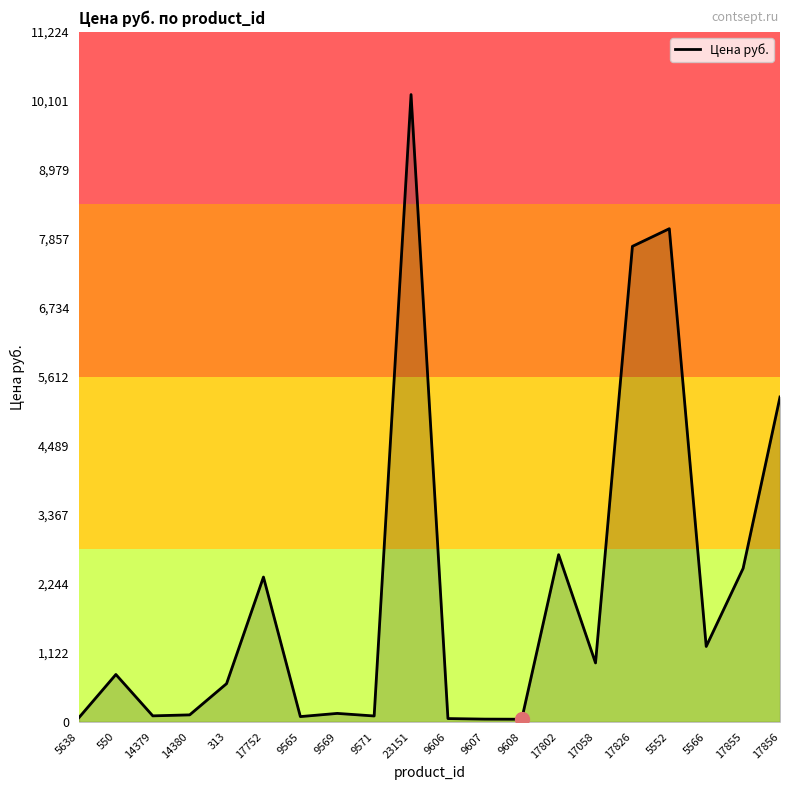

The value at 17856 is 5284.0. True or false?

True